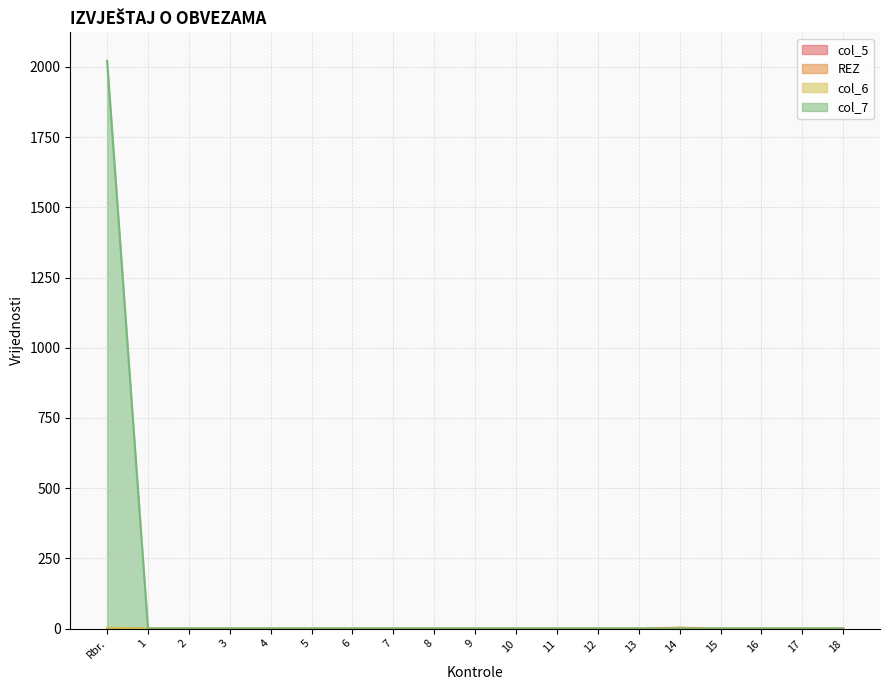

How many lines are shown in the chart?

4